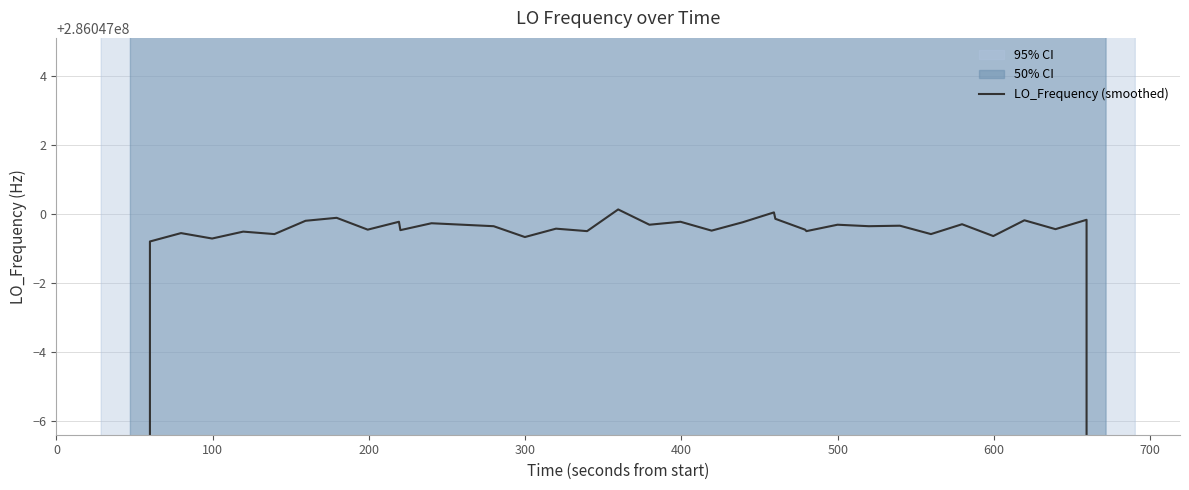

True or false: the data shows 76086951.3 at 300.

False